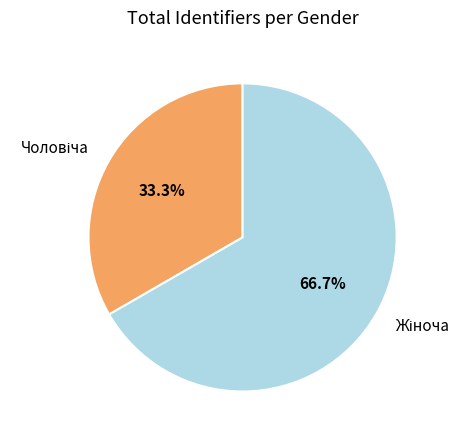

Is there any slice that represents more than half of the pie?

Yes